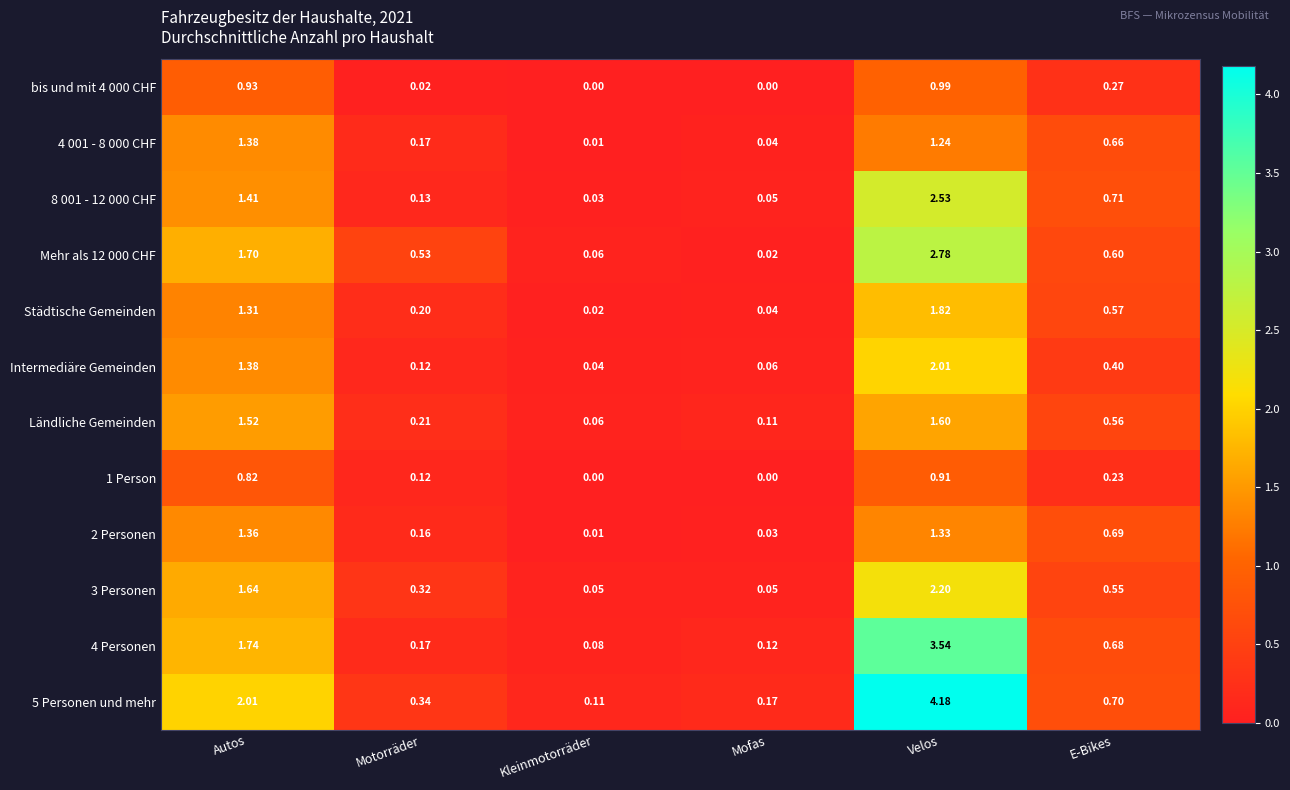

At how many categories does at least one series exceed 3?

1